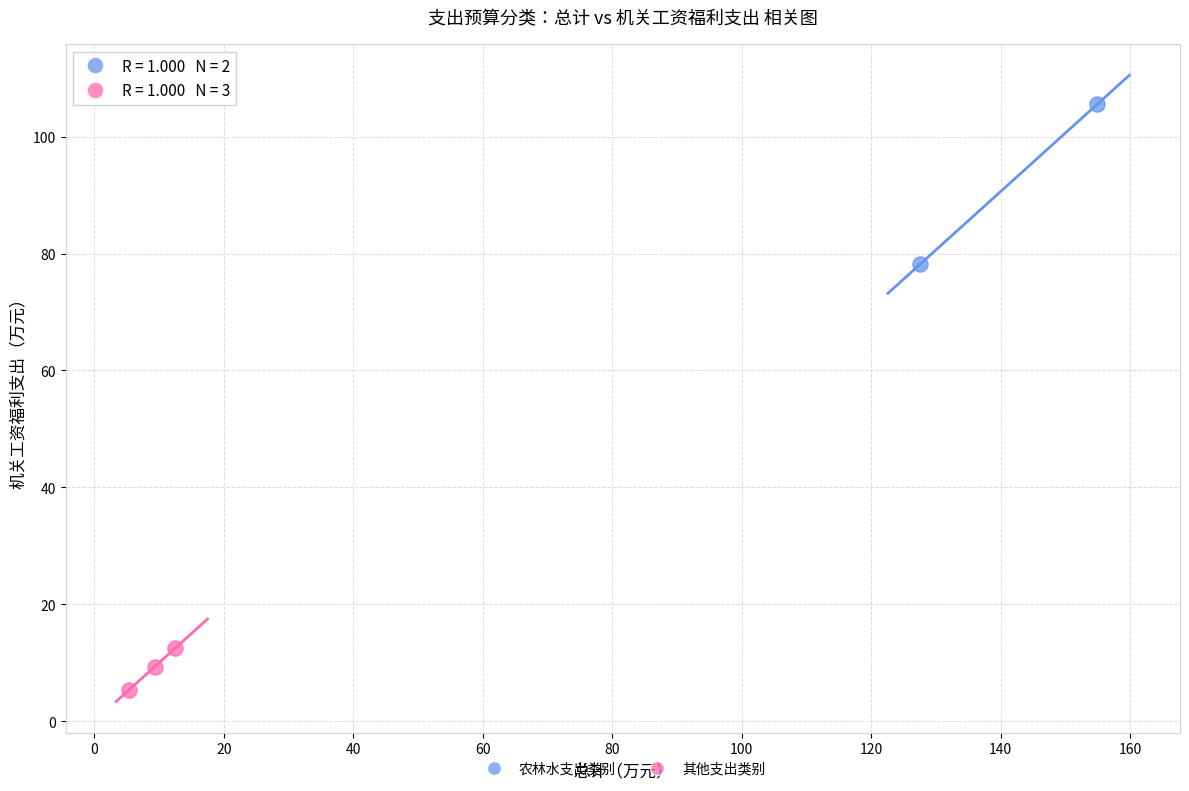

Which series has the widest spread of Y values?

农林水支出类别